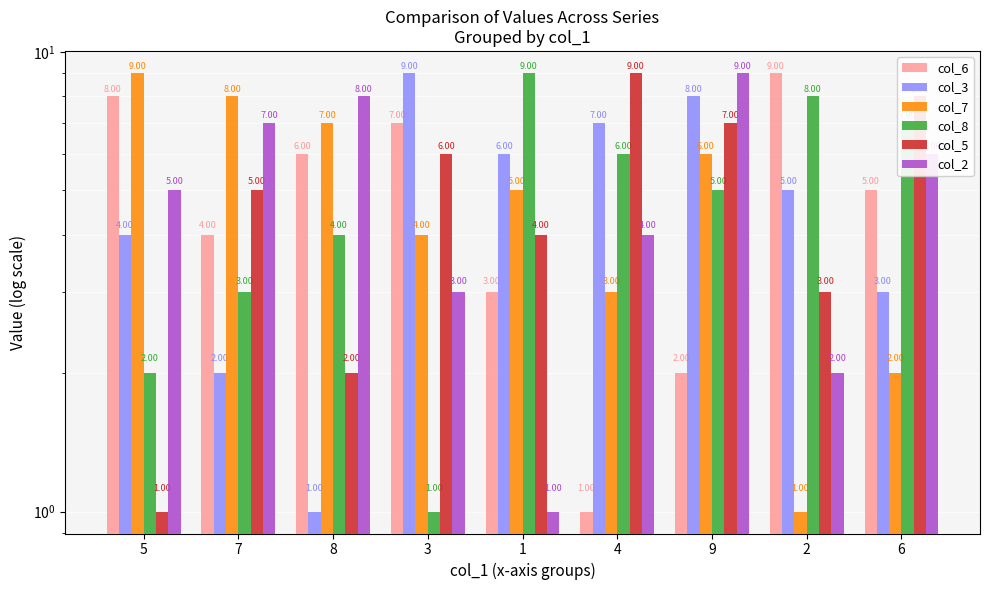

List the labels in order of col_7 value, smallest first.

2, 6, 4, 3, 1, 9, 8, 7, 5